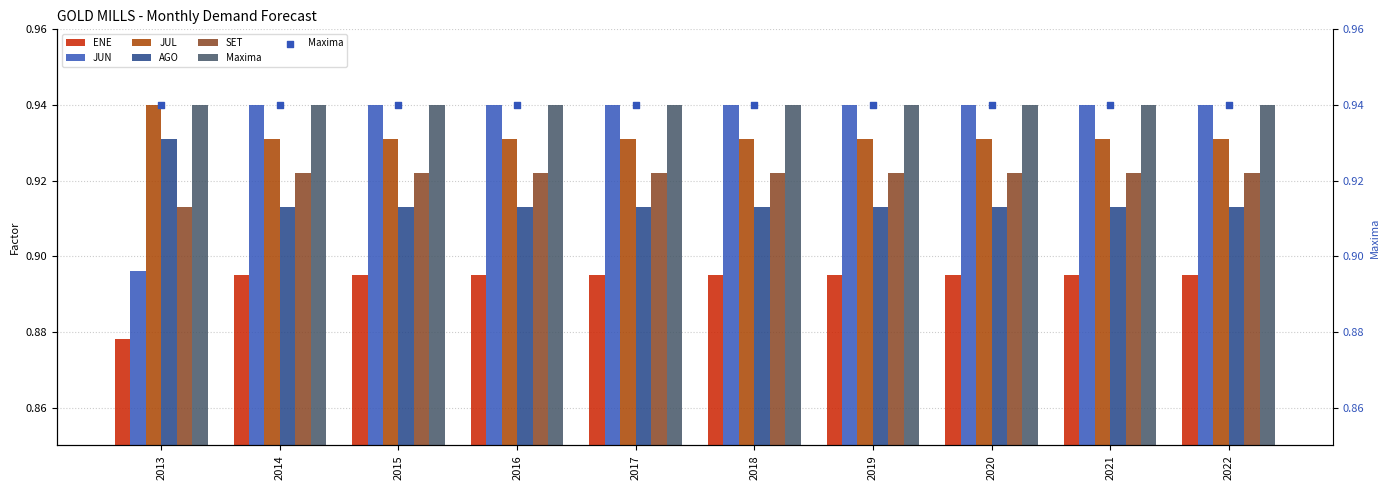

At which category is the sum across all series the highest?

2014